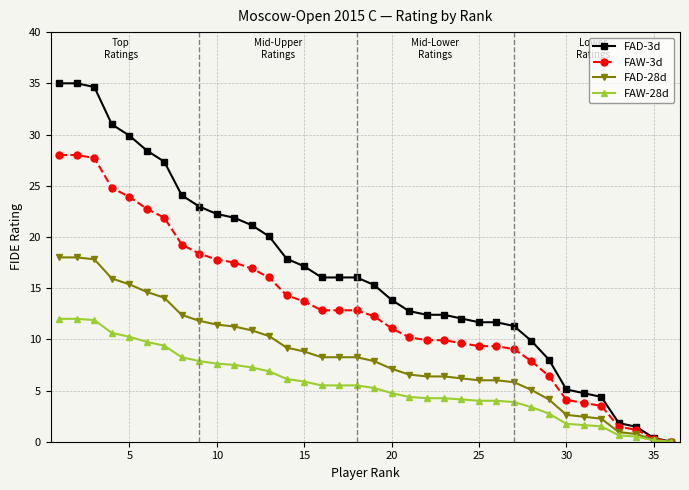

Rank the series by their average value, from lowest to highest.

FAW-28d, FAD-28d, FAW-3d, FAD-3d